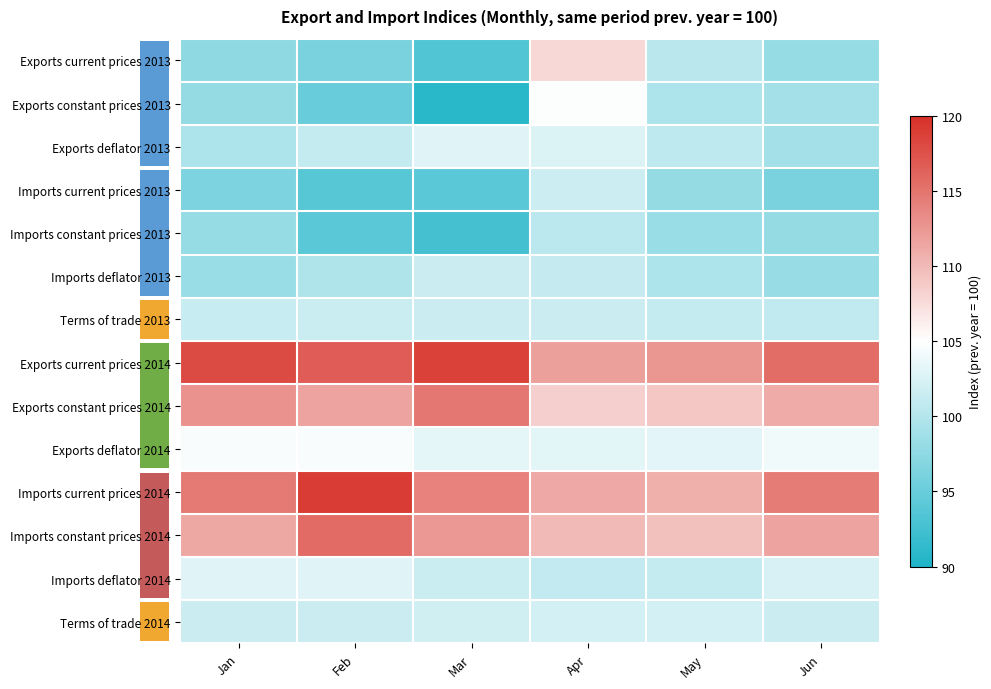

Count the number of data series in this chart.

14